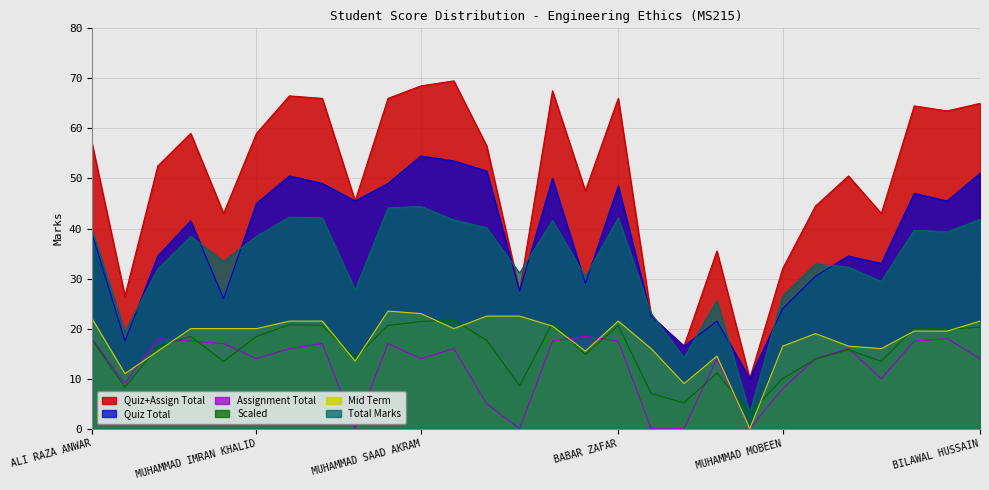

In Total Marks, how many points are higher than both neighbors (excluding endpoints)?

8